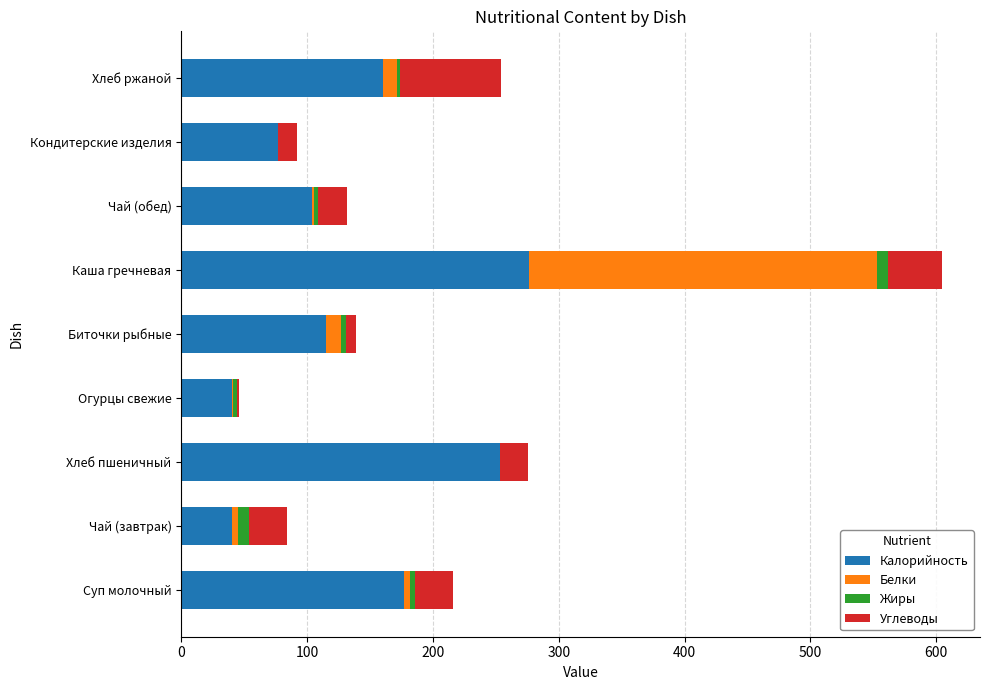

The Калорийность series shows 77.1 at Кондитерские изделия. True or false?

True